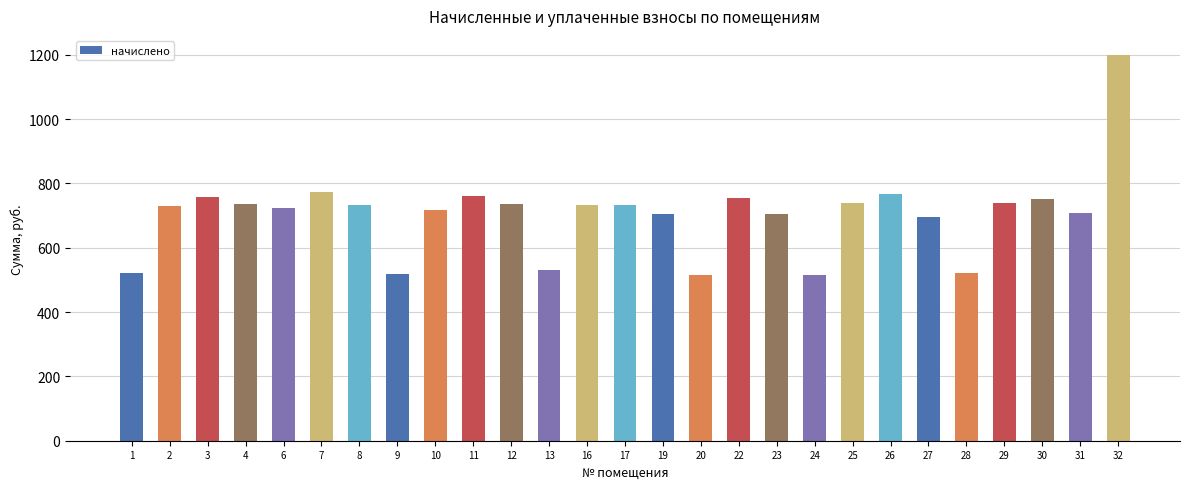

What is the smallest value displayed?

514.2